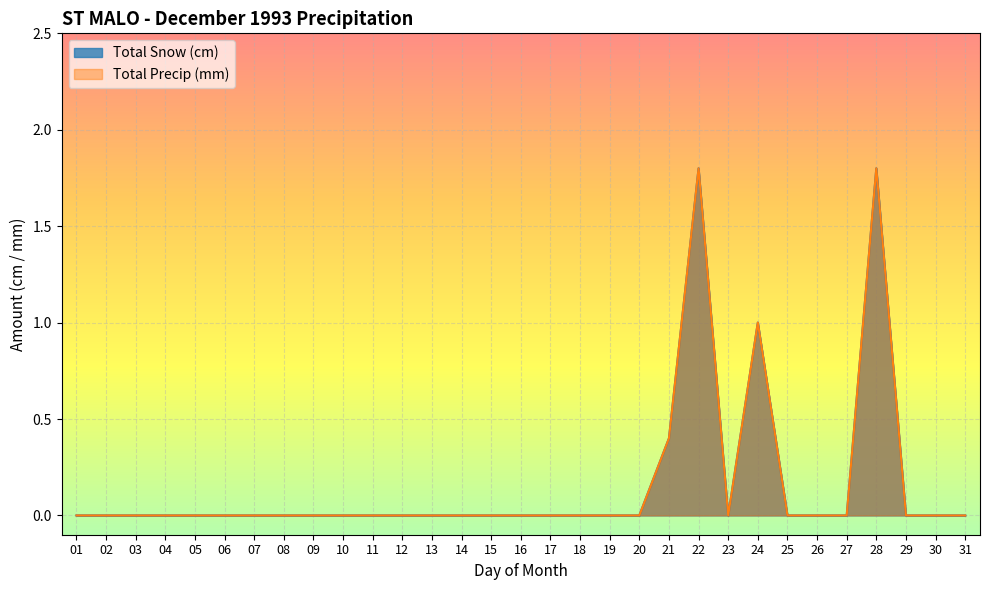

True or false: Total Snow (cm) and Total Precip (mm) cross at least once.

False